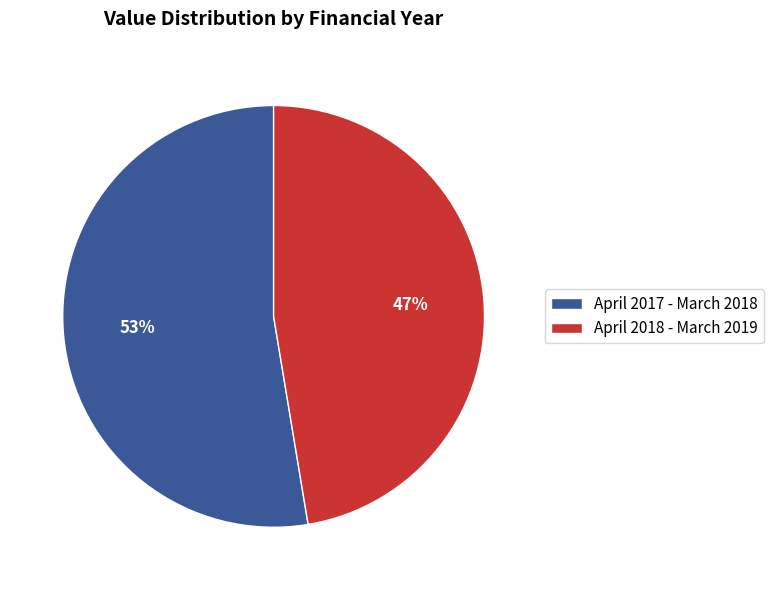

Rank the categories by value from lowest to highest.

April 2018 - March 2019, April 2017 - March 2018